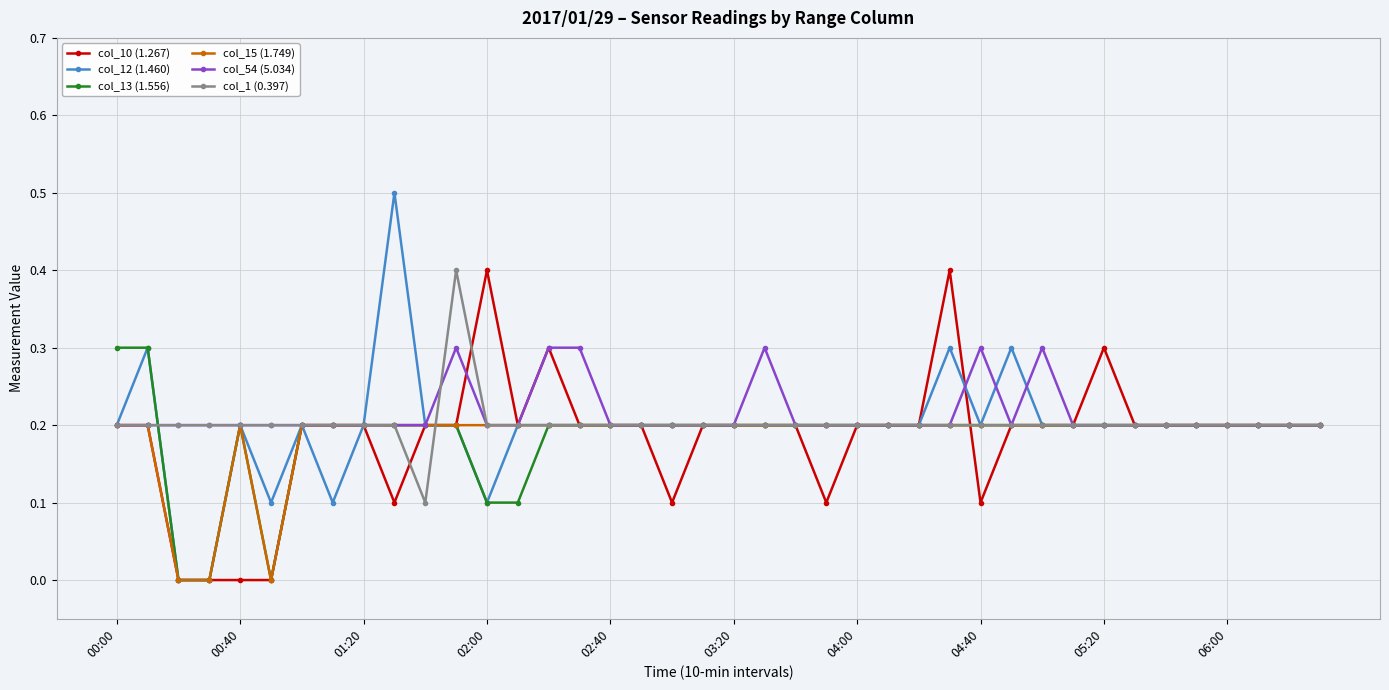

What is the value of the col_13 (1.556) point at the 39th from the left?

0.2